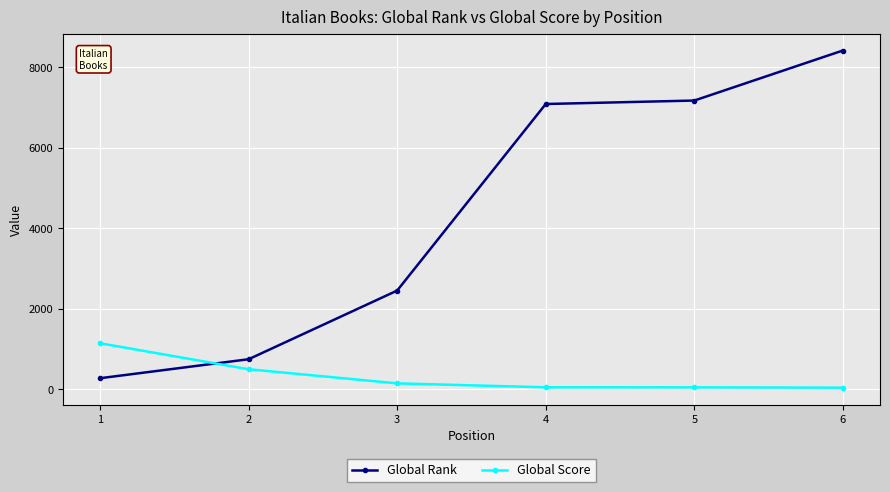

Which series changed the most between 1 and 3?

Global Rank